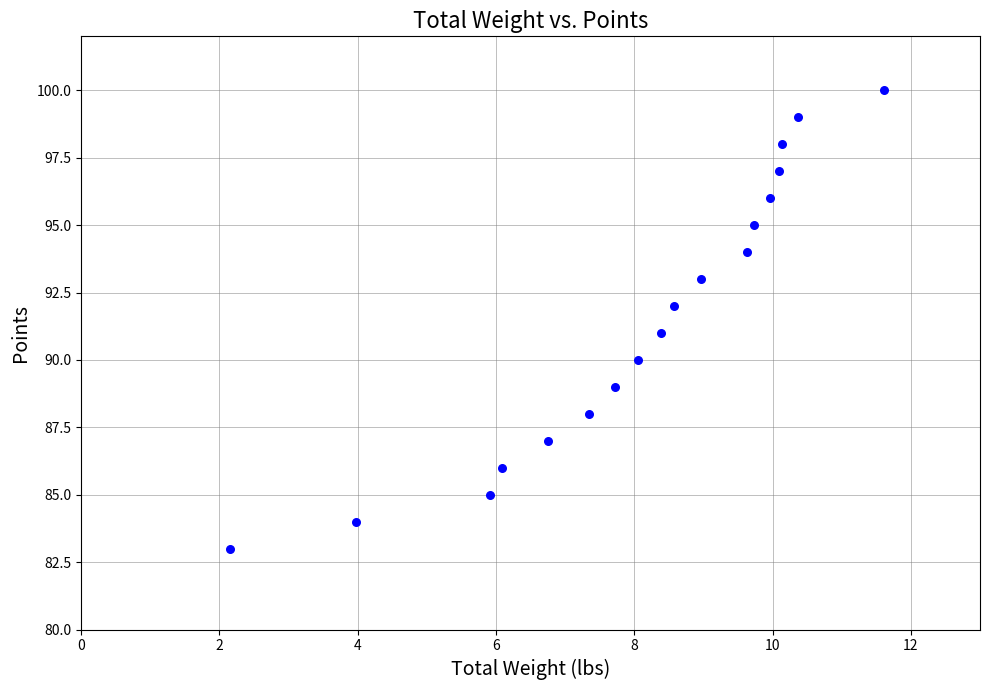

What is the range of Y values (max minus min)?

17